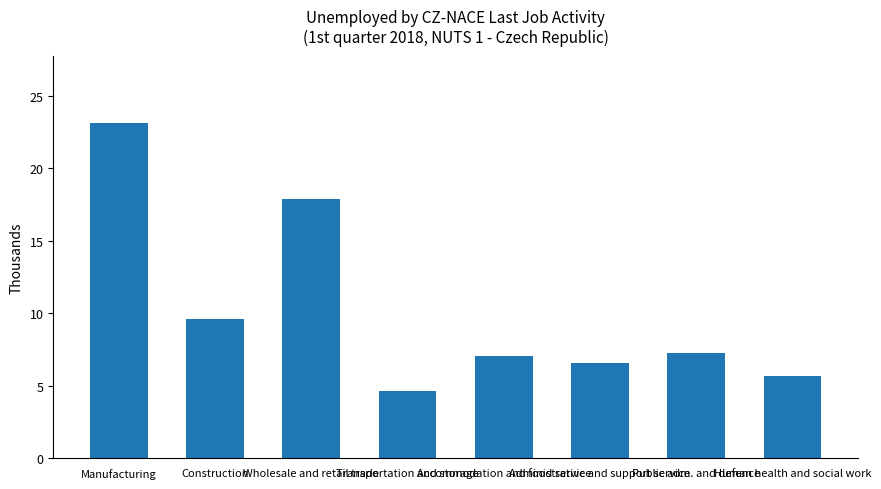

List the labels in order of value, smallest first.

Transportation and storage, Human health and social work, Administrative and support service, Accommodation and food service, Public adm. and defence, Construction, Wholesale and retail trade, Manufacturing